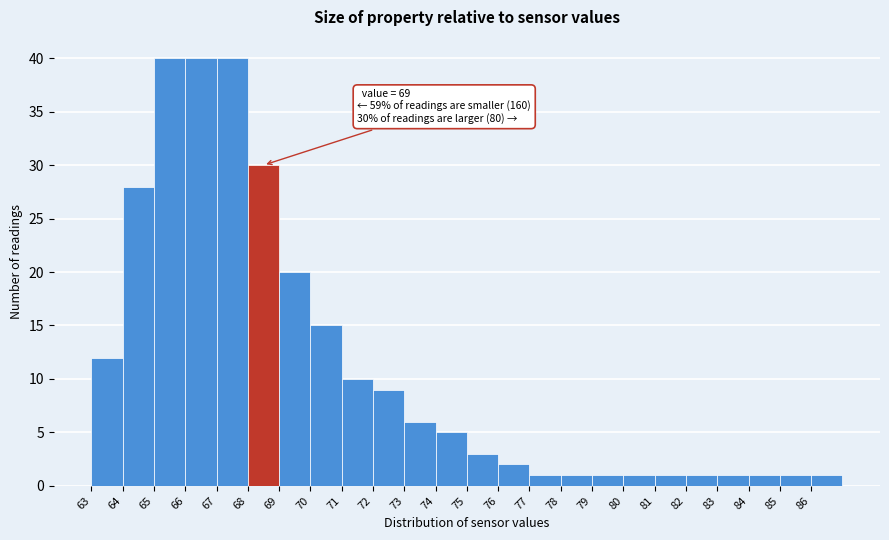

Reading right to left, extract all data points from this chart.

1	1	1	1	1	1	1	1	1	1	2	3	5	6	9	10	15	20	30	40	40	40	28	12